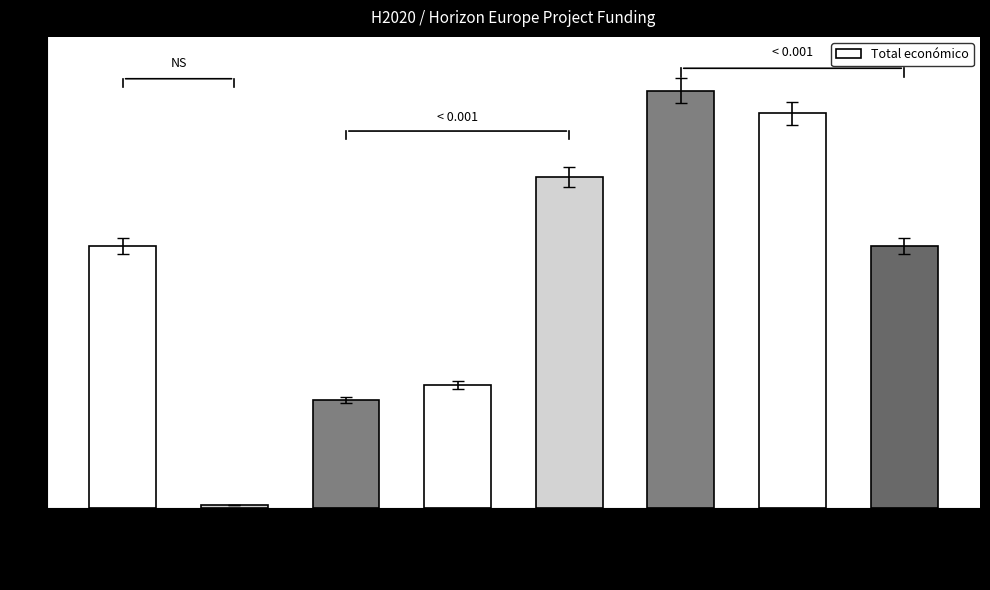

What is the average value?

4535398